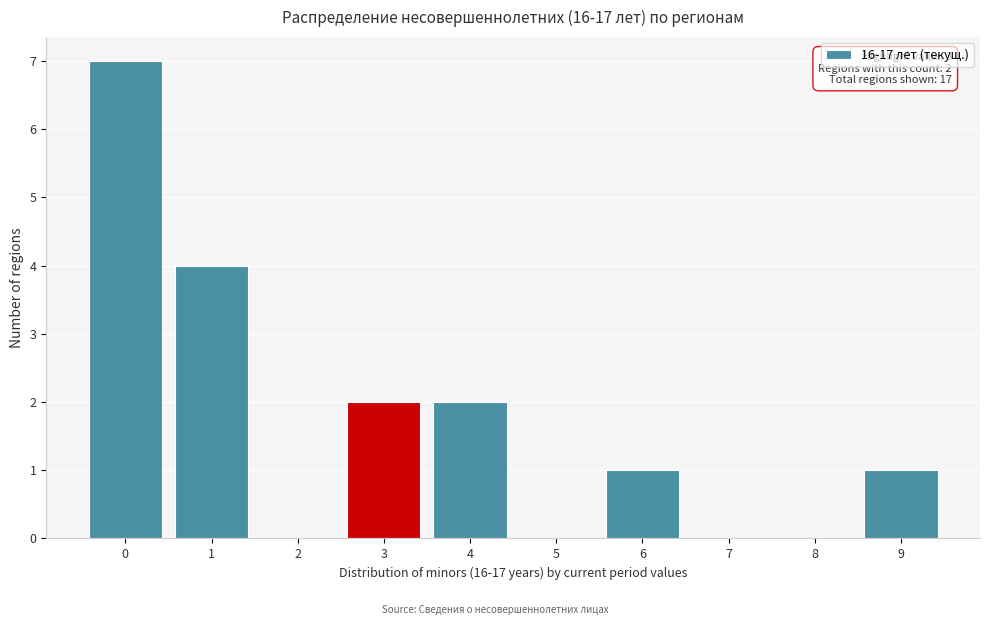

Over which range of the x-axis is the bar tallest?

-0.5 to 0.5